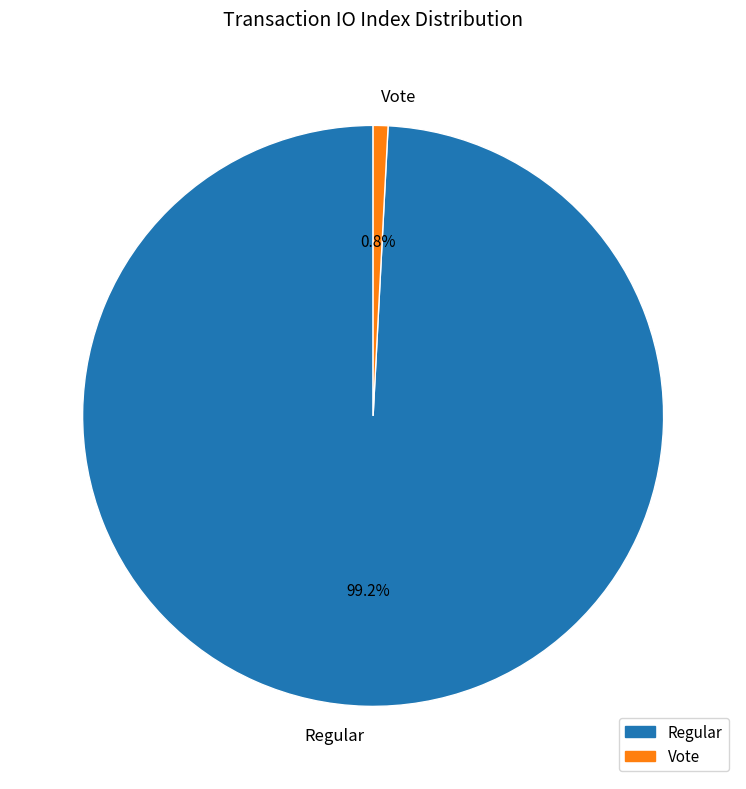

How many slices are in this pie chart?

2